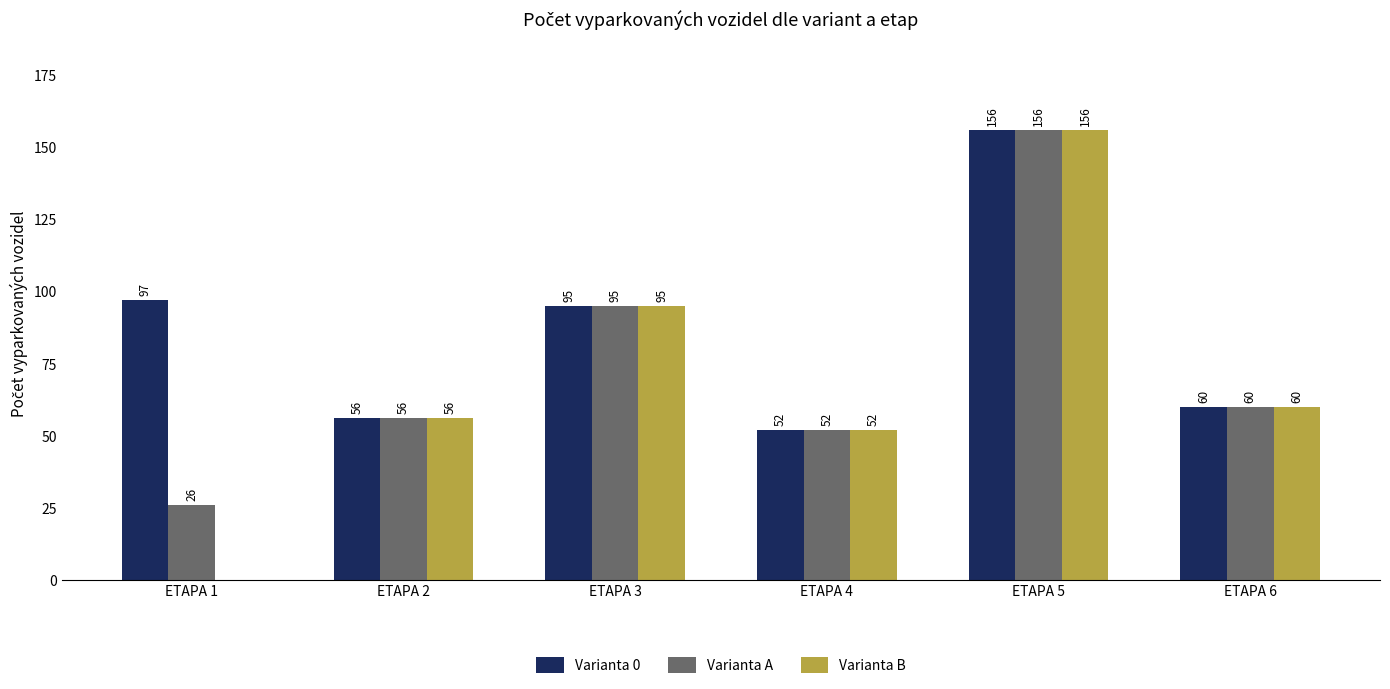

The Varianta 0 series shows 156 at ETAPA 5. True or false?

True